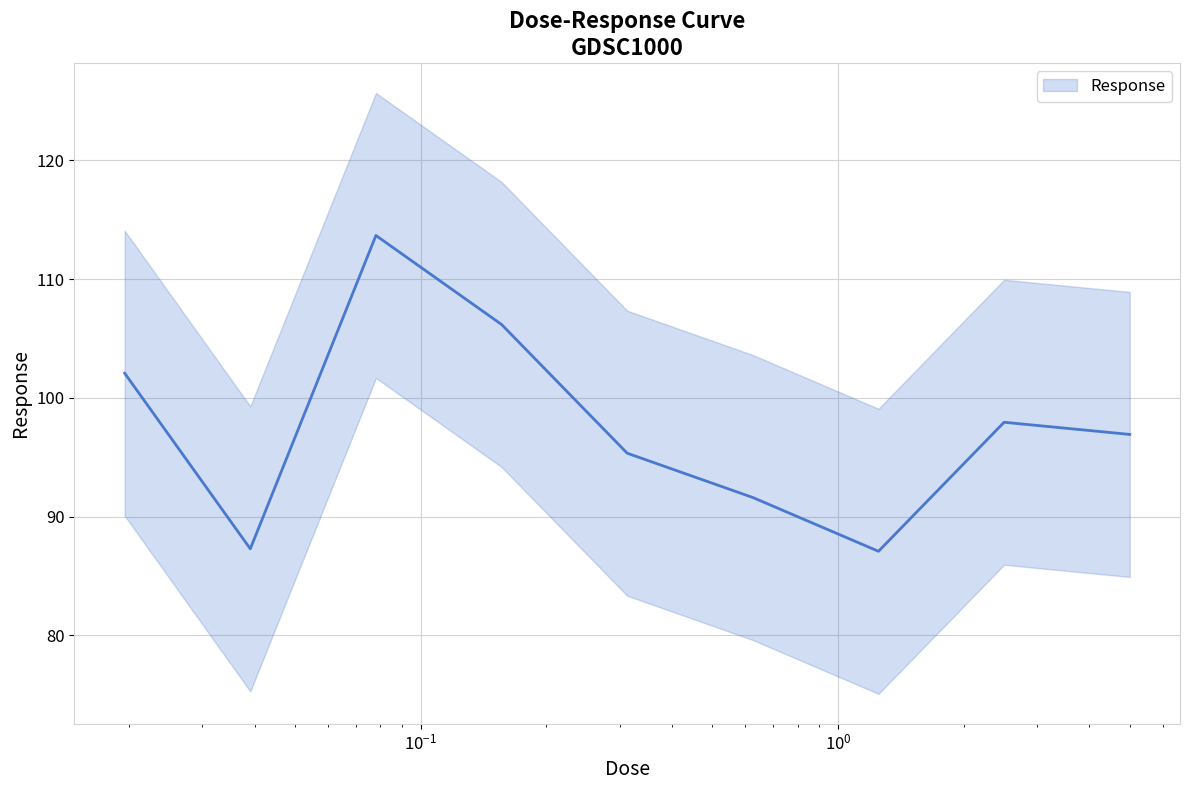

What is the average value?

97.6